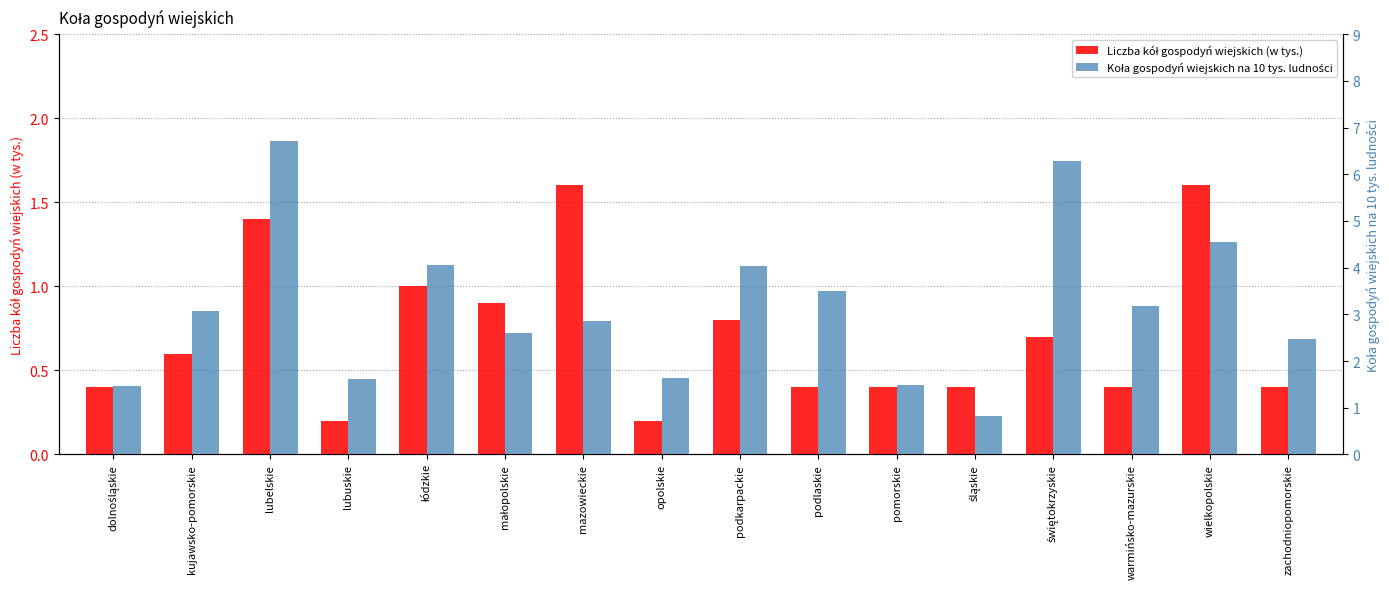

What are all the series names shown in the legend?

Liczba kół gospodyń wiejskich (w tys.), Koła gospodyń wiejskich na 10 tys. ludności